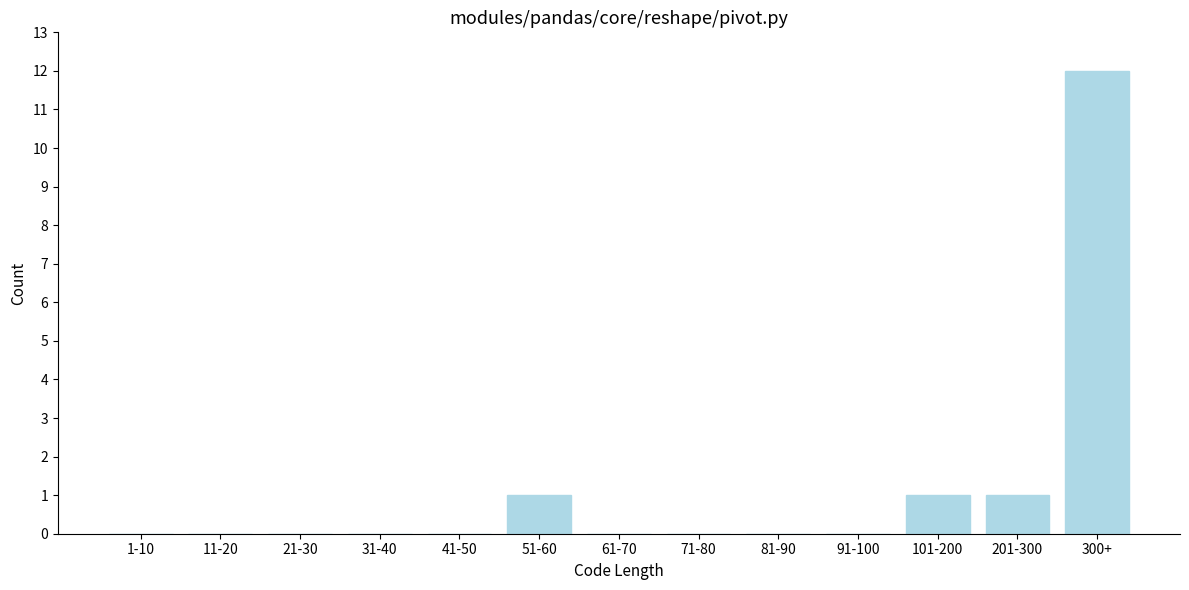

Reading left to right, extract all data points from this chart.

1-10=0	11-20=0	21-30=0	31-40=0	41-50=0	51-60=1	61-70=0	71-80=0	81-90=0	91-100=0	101-200=1	201-300=1	300+=12